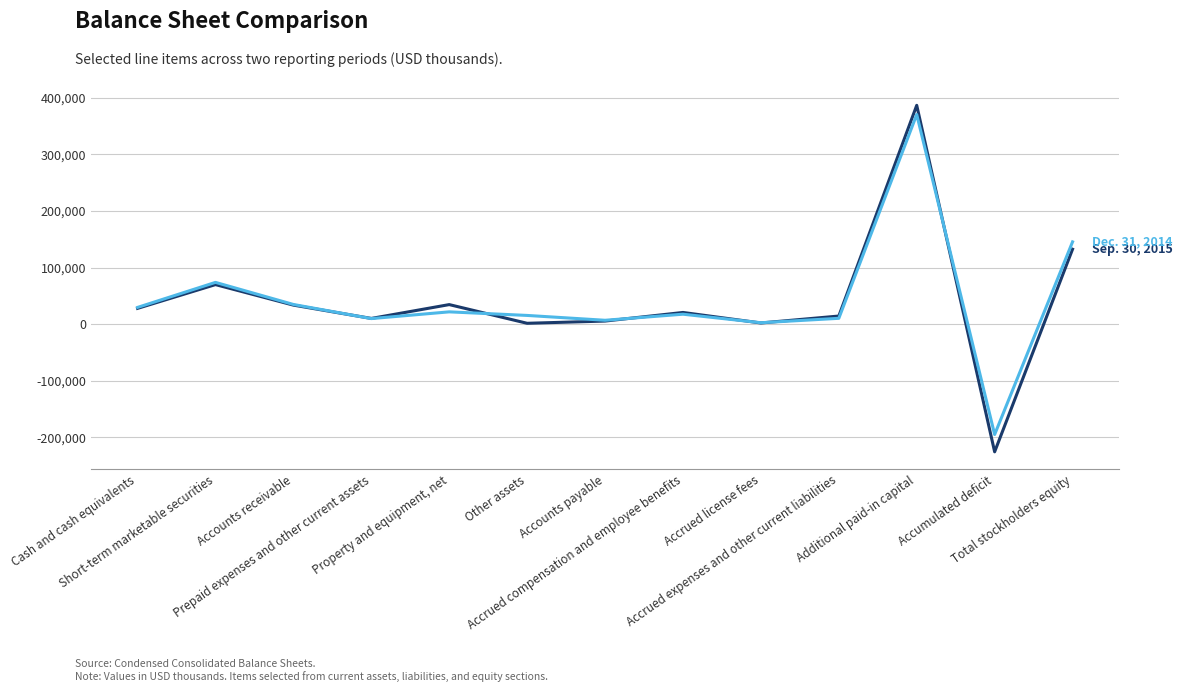

What is the smallest value displayed?

-225434